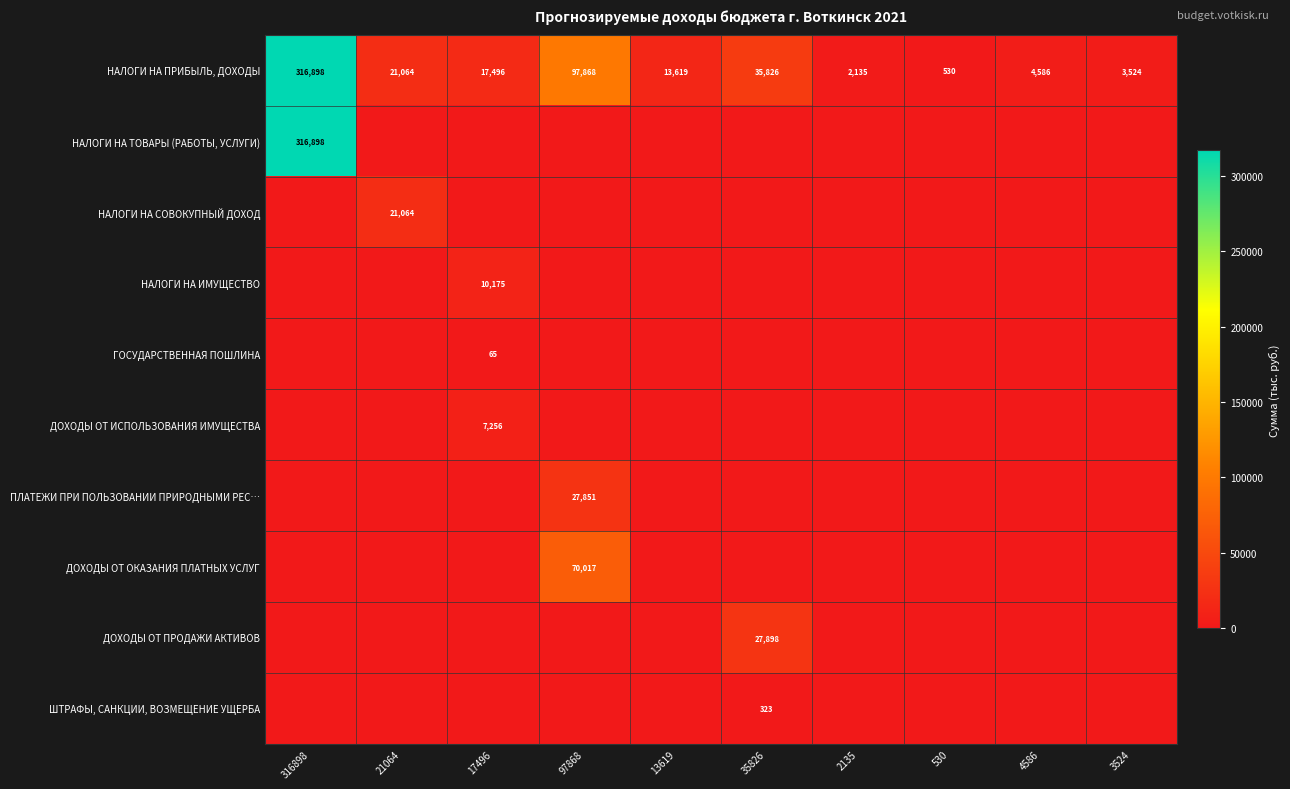

What is the maximum value for НАЛОГИ НА ПРИБЫЛЬ, ДОХОДЫ?

316898